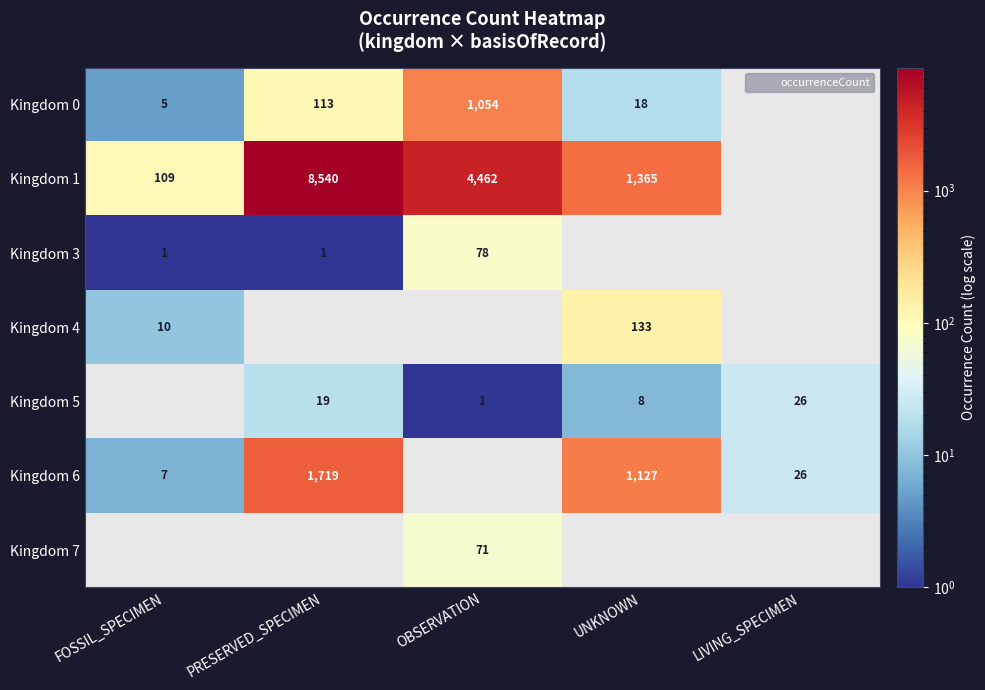

At how many categories does at least one series exceed 6044?

1